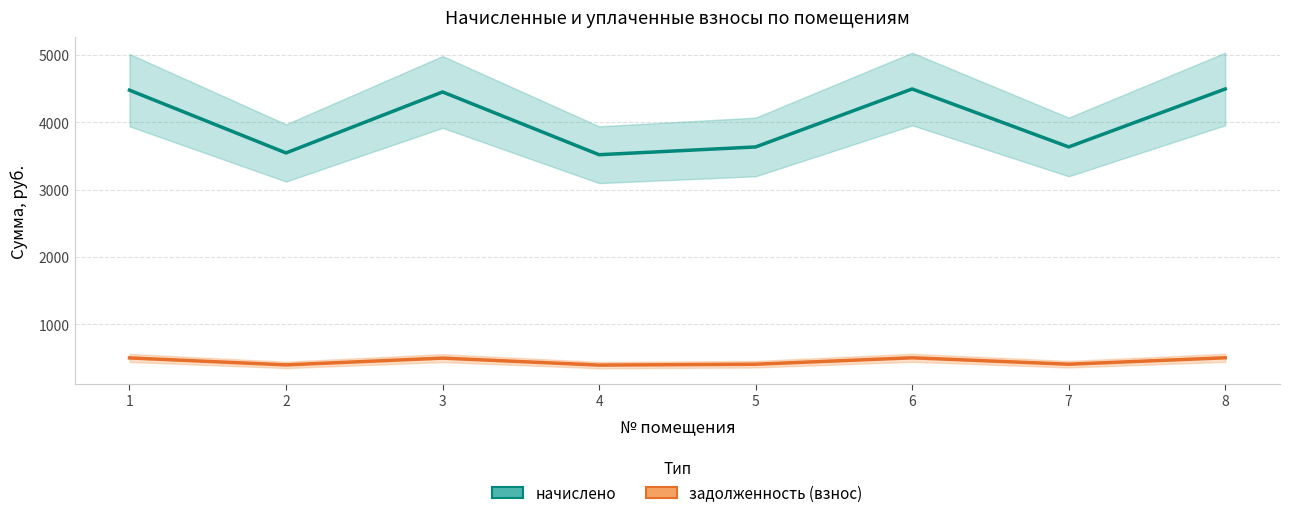

The value of начислено at 8 is 4494.8. True or false?

True